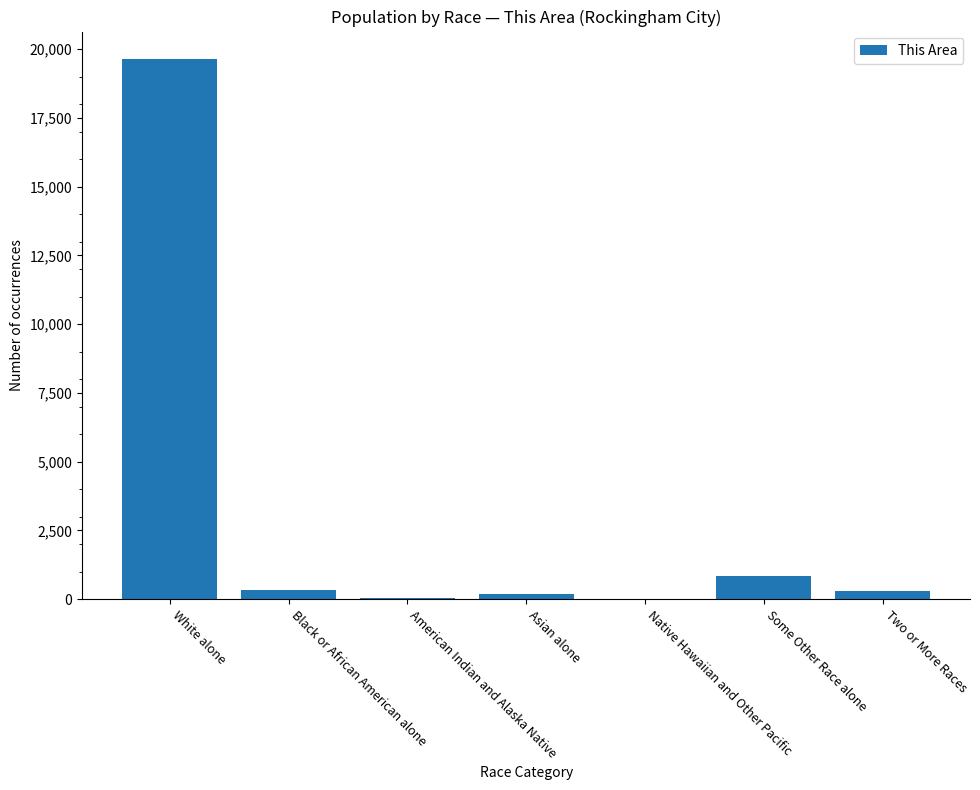

Which has a higher value, Native Hawaiian and Other Pacific or Some Other Race alone?

Some Other Race alone